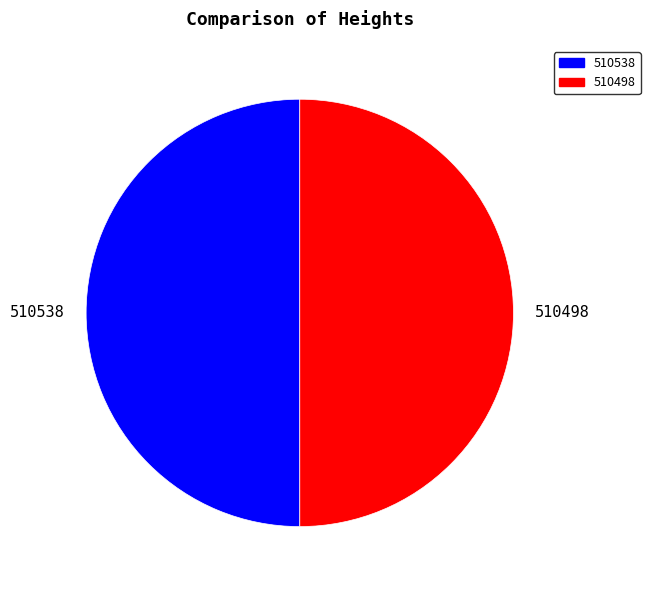

Combined, do 510538 and 510498 account for over 50%?

Yes